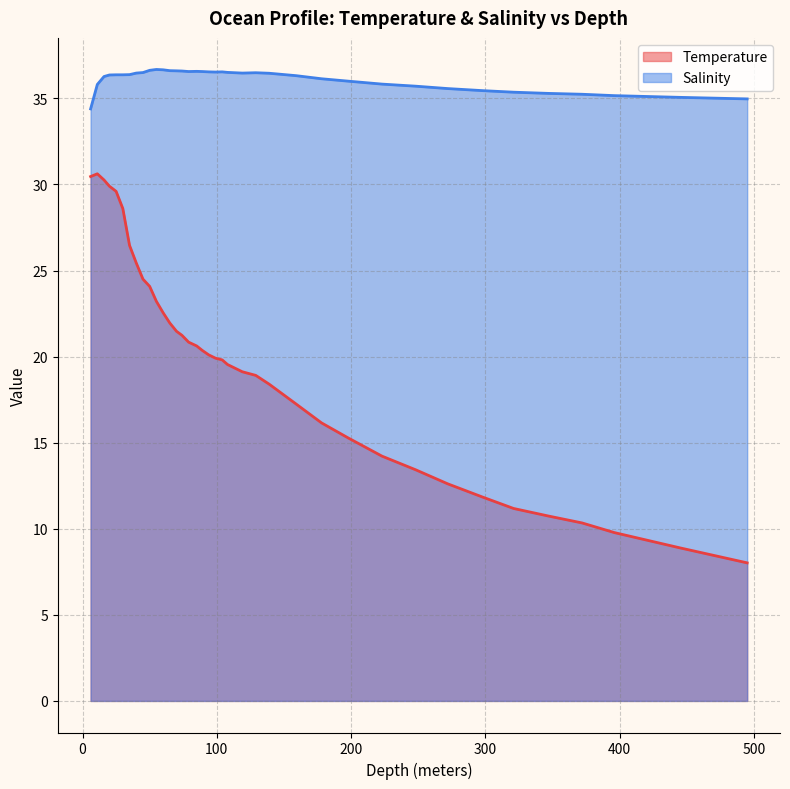

Reading left to right, extract all data points from this chart.

Temperature: 6.0=30.5	11.0=30.6	16.0=30.3	20.0=29.9	25.0=29.6	30.0=28.6	35.0=26.5	40.0=25.4	45.0=24.5	50.0=24.1	55.0=23.2	60.0=22.6	65.0=21.9	70.0=21.5	74.0=21.2	79.0=20.8	85.0=20.6	89.0=20.4	94.0=20.1	99.0=19.9	104.0=19.8	108.0=19.5	119.0=19.1	129.0=18.9	139.0=18.4	159.0=17.2	178.0=16.1	198.0=15.3	223.0=14.2	248.0=13.4	272.0=12.6	298.0=11.8	321.0=11.2	347.0=10.7	372.0=10.3	396.0=9.8	445.0=8.9	495.0=8.0
Salinity: 6.0=34.4	11.0=35.8	16.0=36.3	20.0=36.4	25.0=36.4	30.0=36.4	35.0=36.4	40.0=36.5	45.0=36.5	50.0=36.6	55.0=36.7	60.0=36.7	65.0=36.6	70.0=36.6	74.0=36.6	79.0=36.6	85.0=36.6	89.0=36.6	94.0=36.5	99.0=36.5	104.0=36.5	108.0=36.5	119.0=36.5	129.0=36.5	139.0=36.5	159.0=36.3	178.0=36.1	198.0=36.0	223.0=35.8	248.0=35.7	272.0=35.6	298.0=35.5	321.0=35.4	347.0=35.3	372.0=35.2	396.0=35.2	445.0=35.1	495.0=35.0